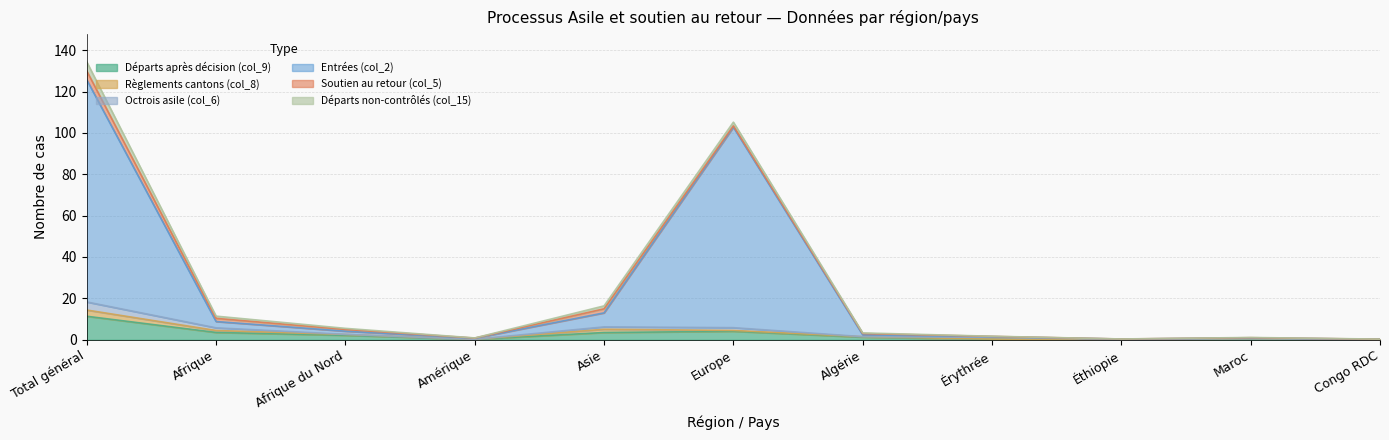

What is the value of the Départs après décision (col_9) point at the 11th from the left?

0.1